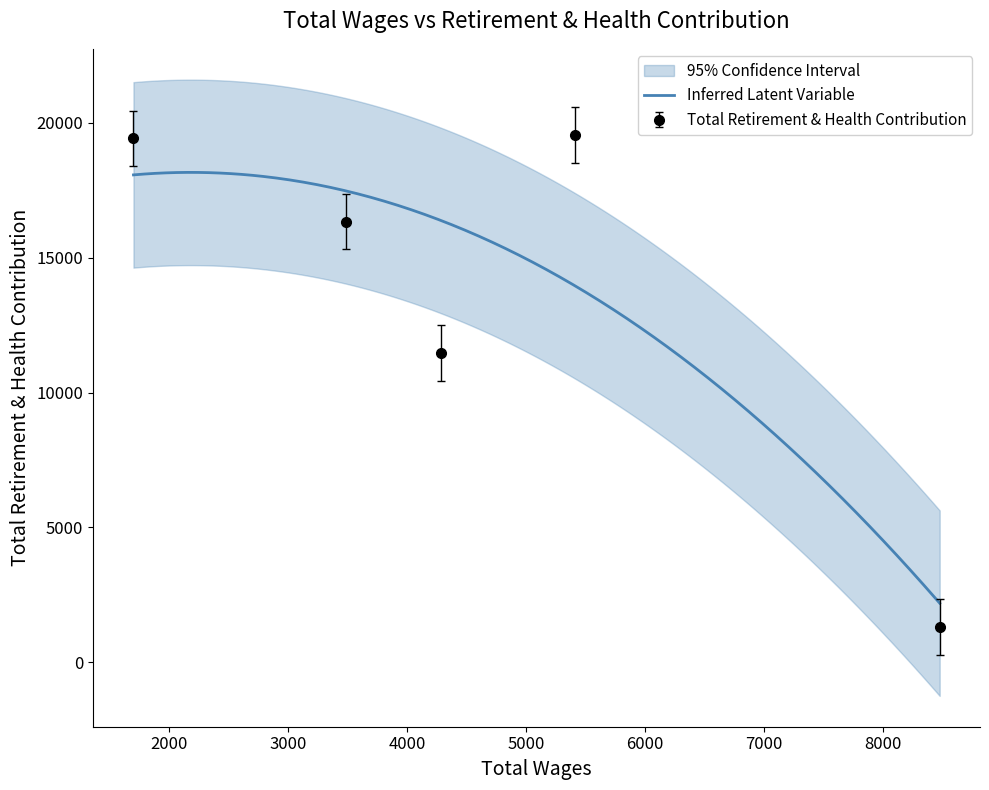

Where is the data nearest to the value 10427?

4287